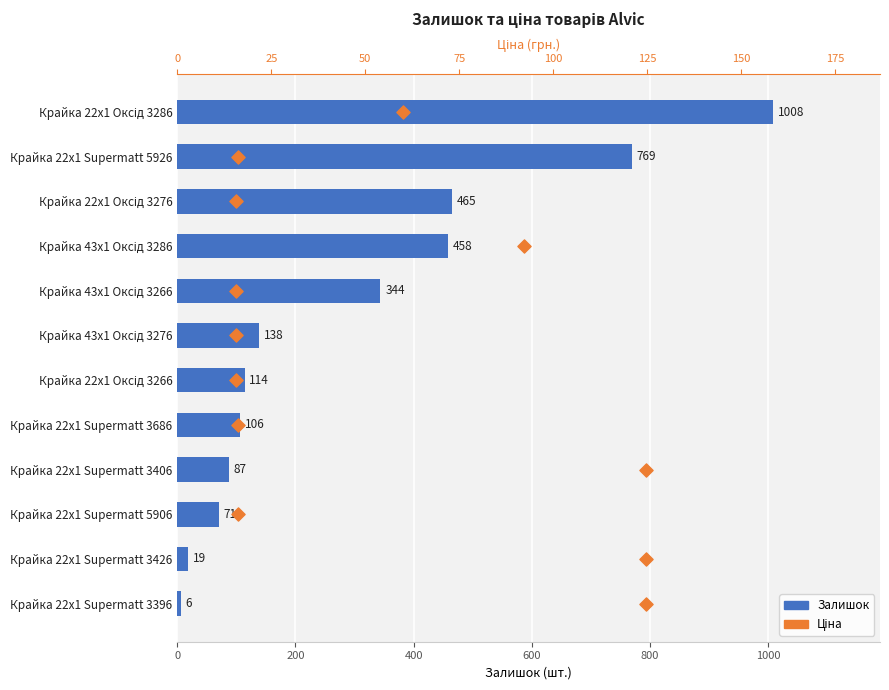

What are all the series names shown in the legend?

Залишок, Ціна